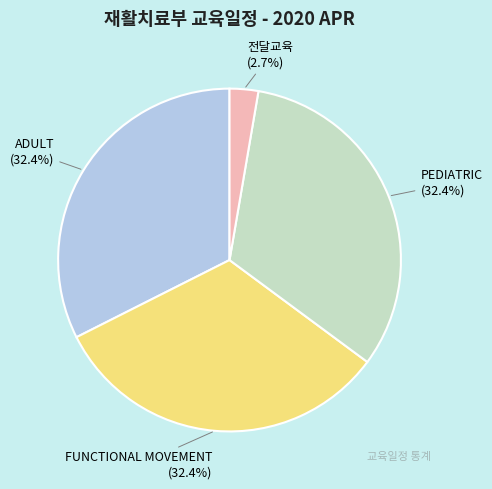

To the nearest percent, what percentage of the pie is ADULT?

32%